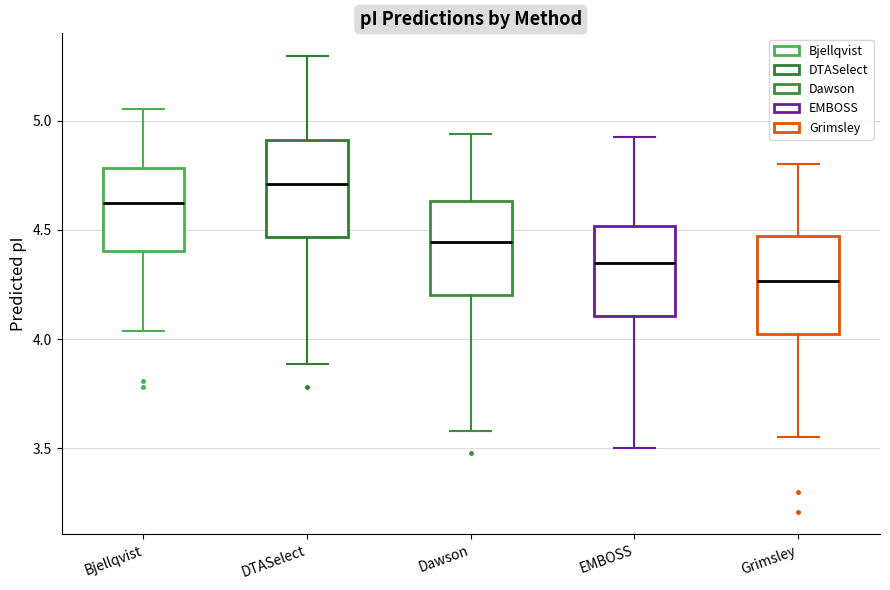

Reading left to right, read every box against the y-axis: the position of its median line, the range the box covers, and the ends of its whiskers. The values are not printed on the chart, so give them approximately, as read against the axis.

Bjellqvist: median 4.60, box 4.40 to 4.80, whiskers 4.05 to 5.05
DTASelect: median 4.70, box 4.45 to 4.90, whiskers 3.90 to 5.30
Dawson: median 4.45, box 4.20 to 4.65, whiskers 3.60 to 4.95
EMBOSS: median 4.35, box 4.10 to 4.50, whiskers 3.50 to 4.95
Grimsley: median 4.25, box 4.00 to 4.45, whiskers 3.55 to 4.80